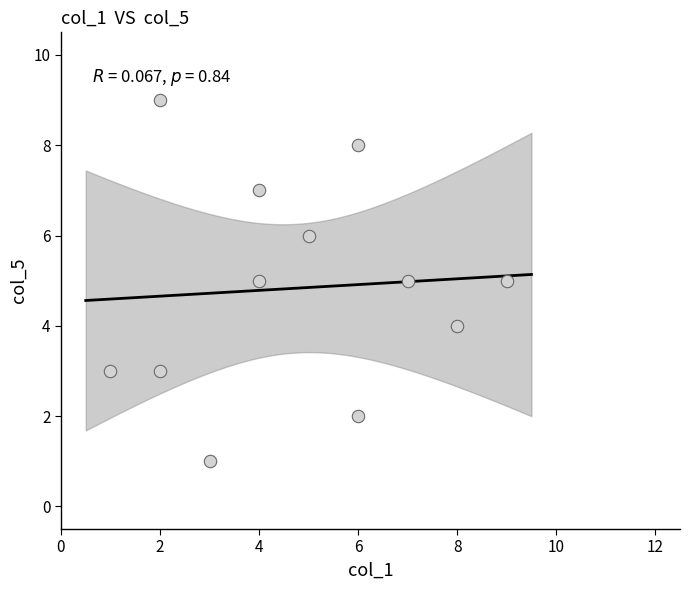

What is the average Y value?

5